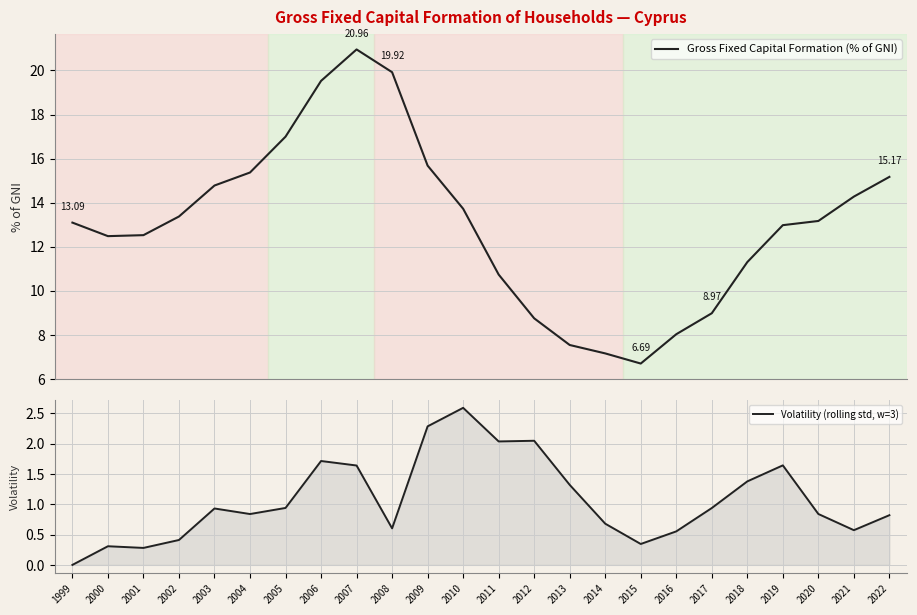

Is the value of Gross Fixed Capital Formation (% of GNI) at 2004 greater than the value of Volatility (rolling std, w=3) at 2002?

Yes